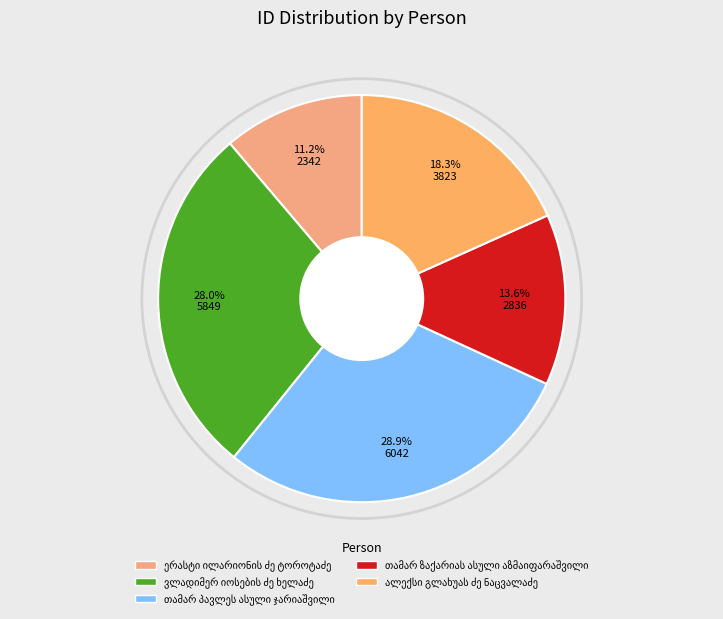

To the nearest percent, what is the combined percentage of ალექსი გლახუას ძე ნაცვალაძე and ვლადიმერ იოსების ძე ხელაძე?

46%